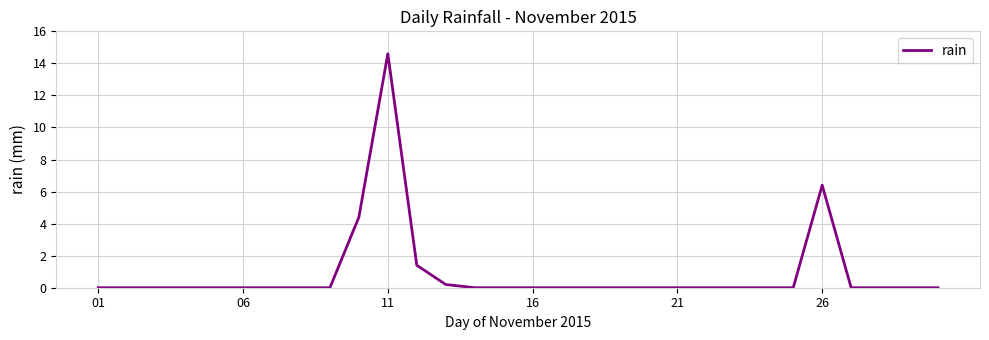

What is the average value?

0.9